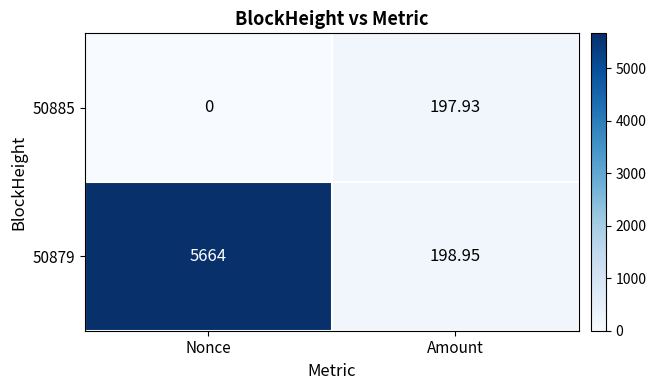

List the series in order of their overall mean, highest first.

50879, 50885